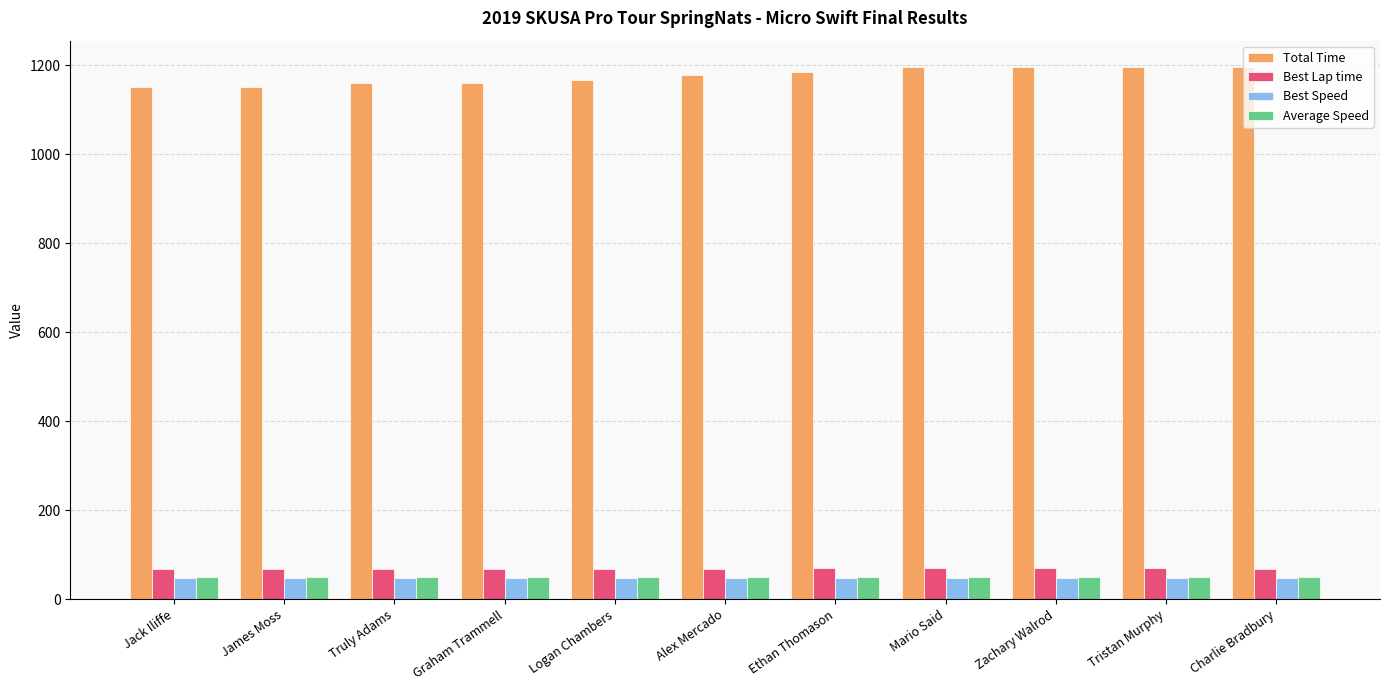

What are all the series names shown in the legend?

Total Time, Best Lap time, Best Speed, Average Speed